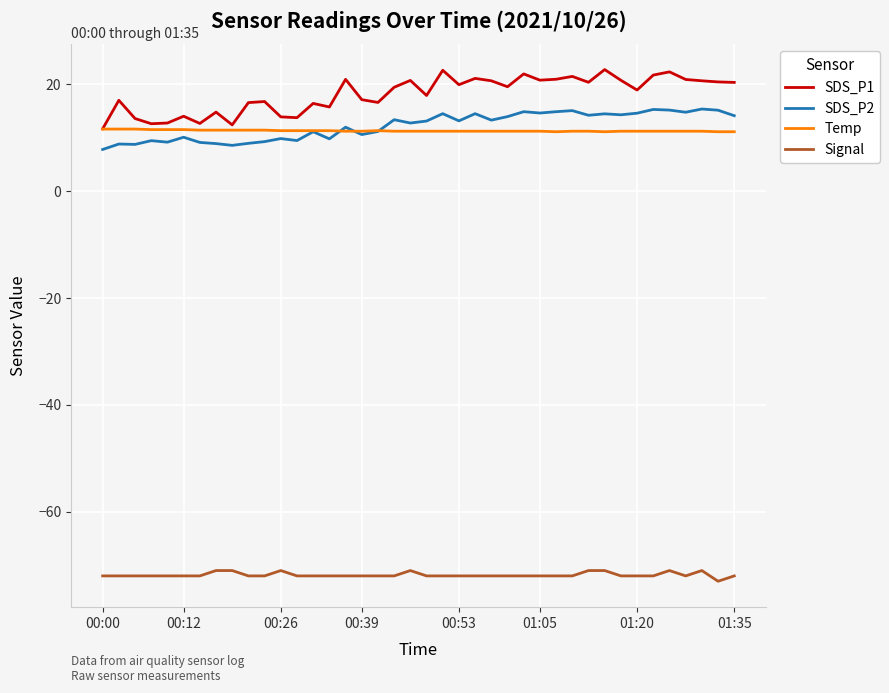

Which series has the largest range (max minus min)?

SDS_P1